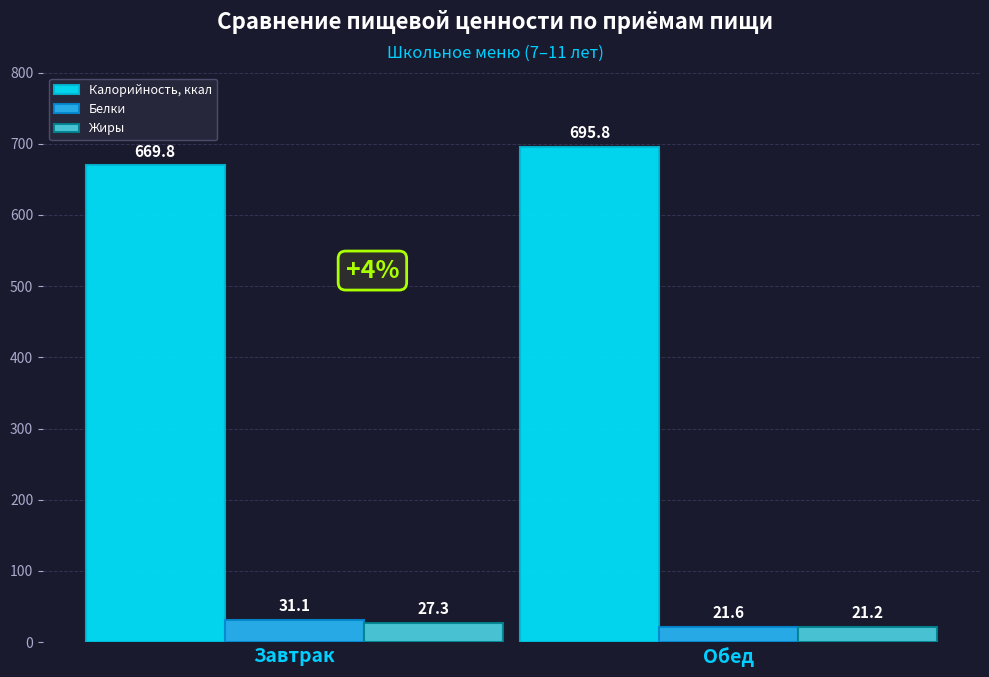

How many values in the Белки series exceed 31?

1